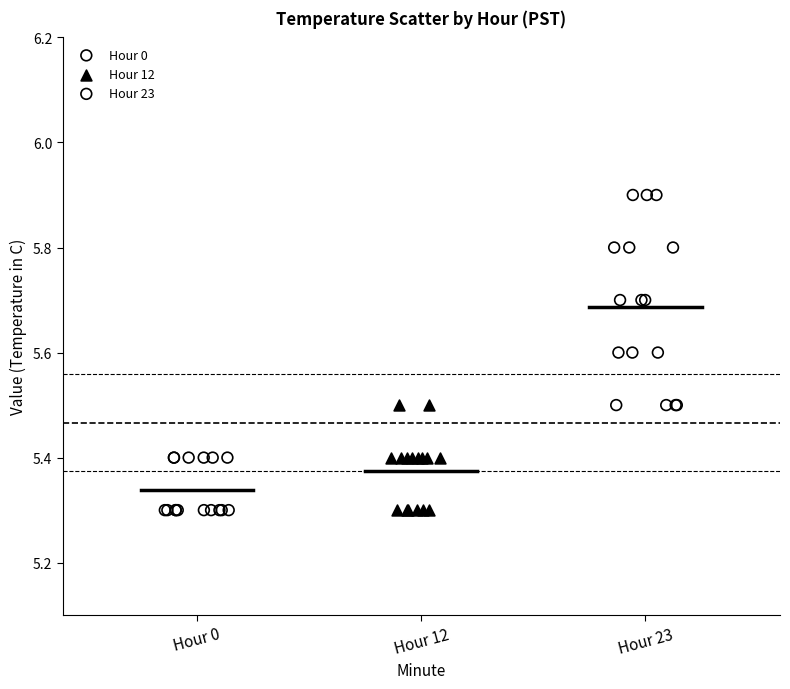

Which series reaches the maximum Y coordinate?

Hour 23